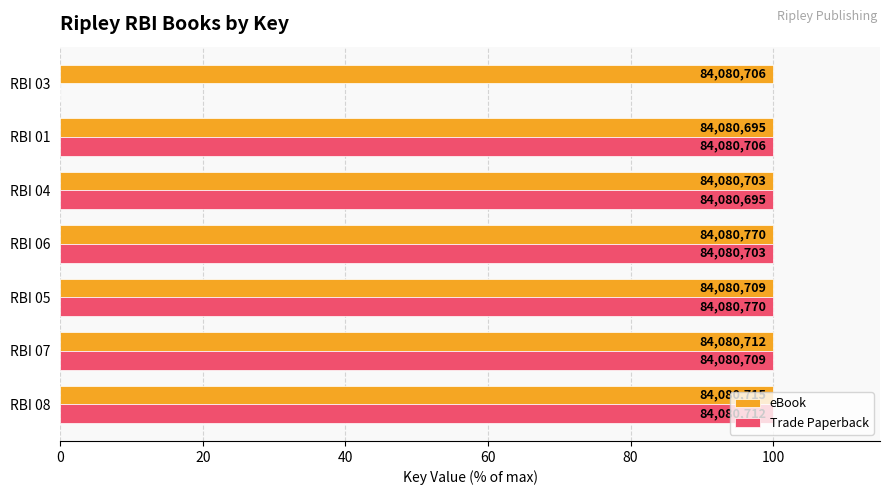

What are all the series names shown in the legend?

eBook, Trade Paperback